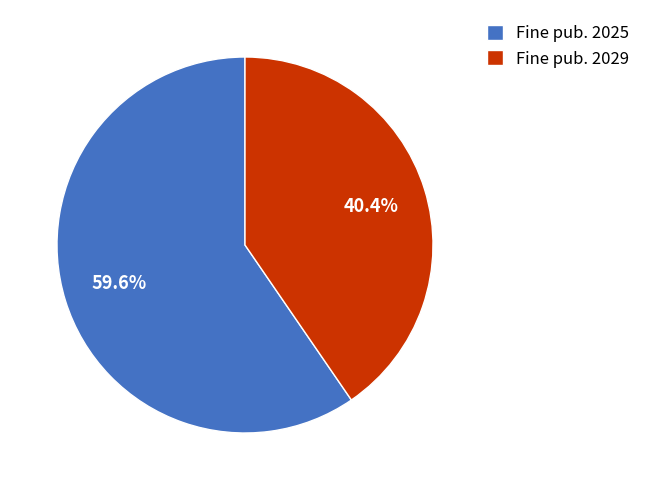

Is the sum of Fine pub. 2025 and Fine pub. 2029 greater than half?

Yes